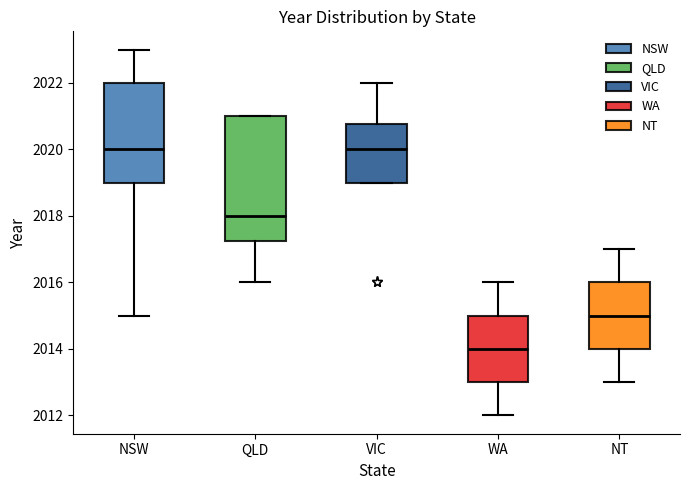

Which box is the tallest, from its lower edge to its upper edge?

QLD